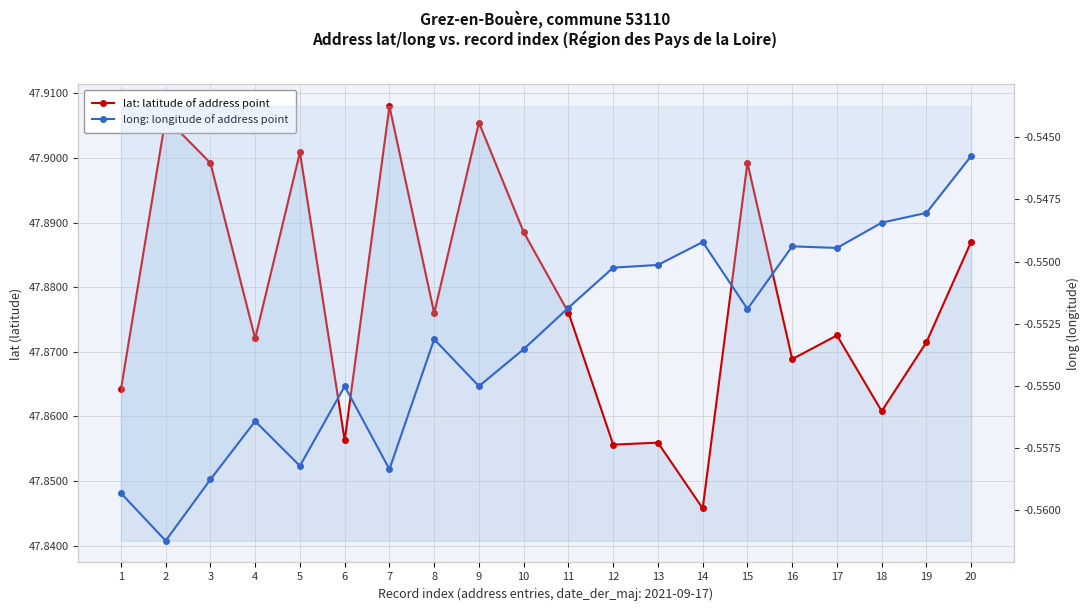

Is the value of lat: latitude of address point at 4 greater than the value of long: longitude of address point at 8?

Yes